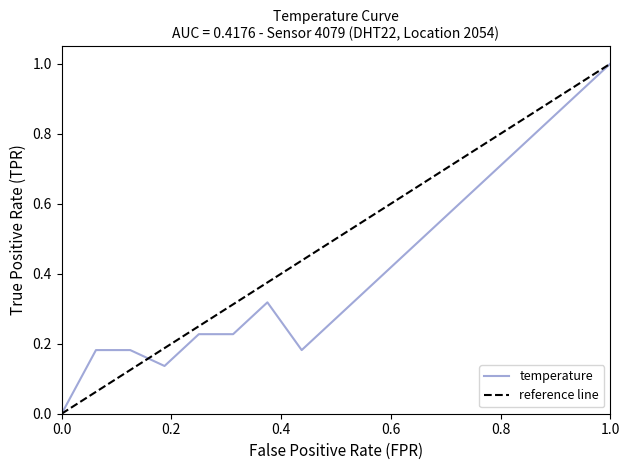

Reading right to left, what are all the values shown in this chart?

1.0	0.9	0.8	0.7	0.6	0.5	0.5	0.4	0.3	0.2	0.3	0.2	0.2	0.1	0.2	0.2	0.0